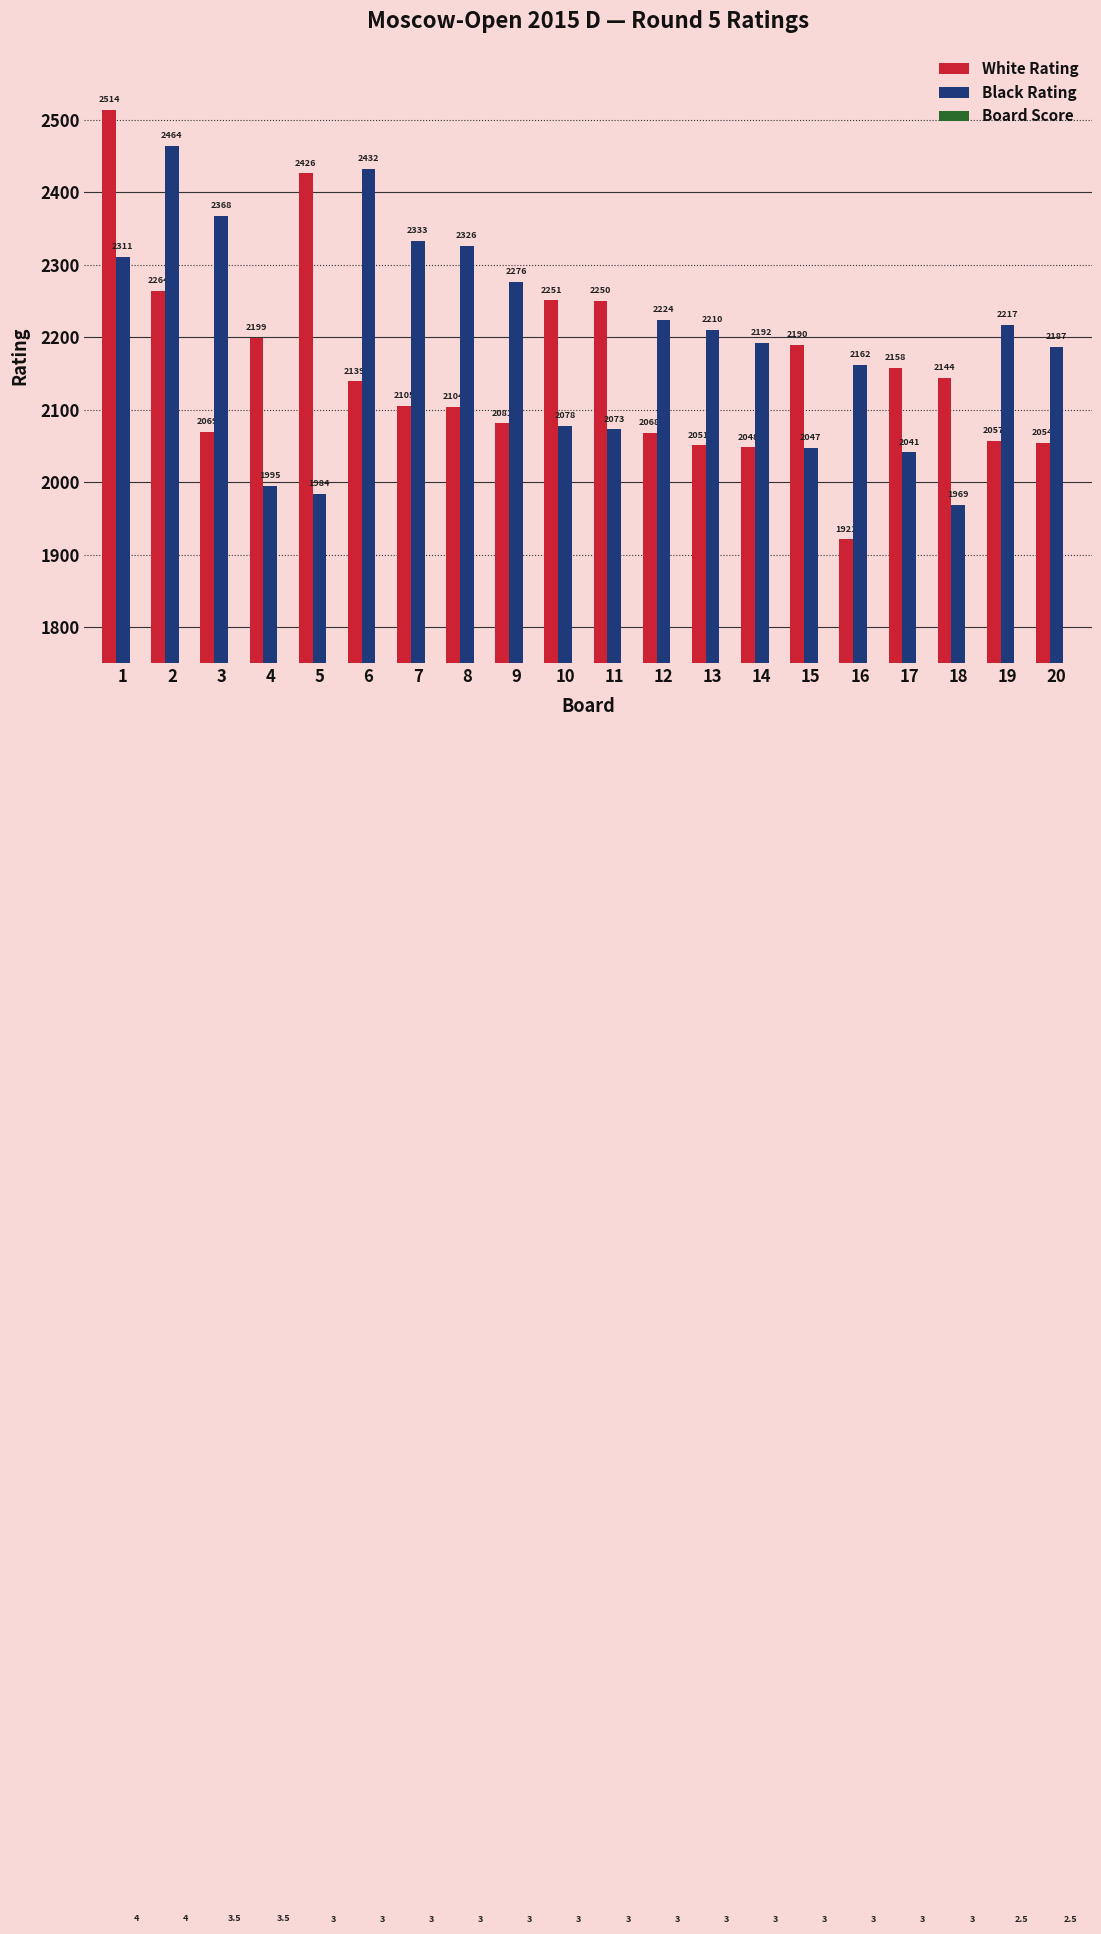

What is the value of the White Rating bar at the 15th from the left?

2190.0